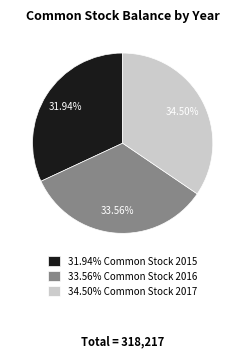

Between 33.56% Common Stock 2016 and 34.50% Common Stock 2017, which is larger?

34.50% Common Stock 2017